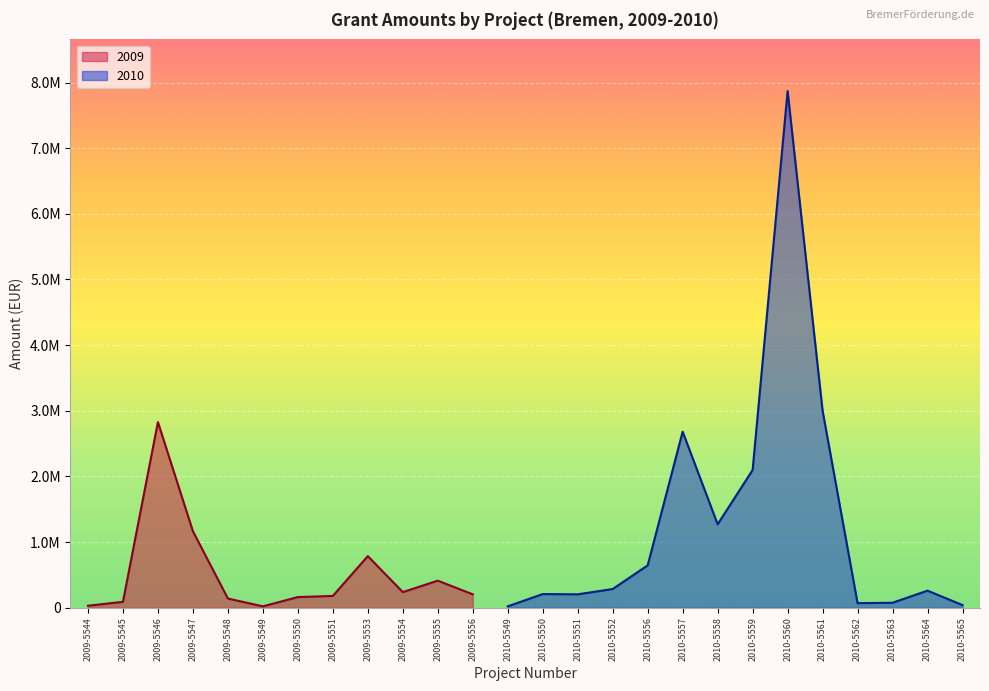

What is the difference between the values at 2010-5551 and 2010-5562?

134938.8